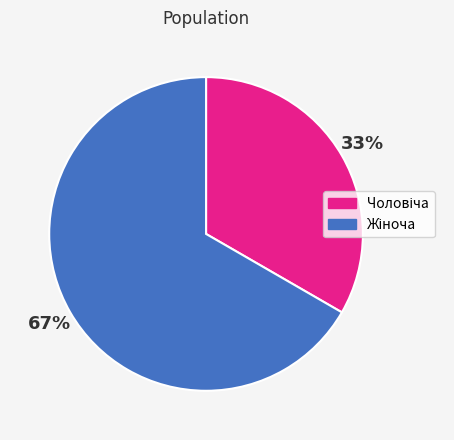

Does any single category account for the majority?

Yes